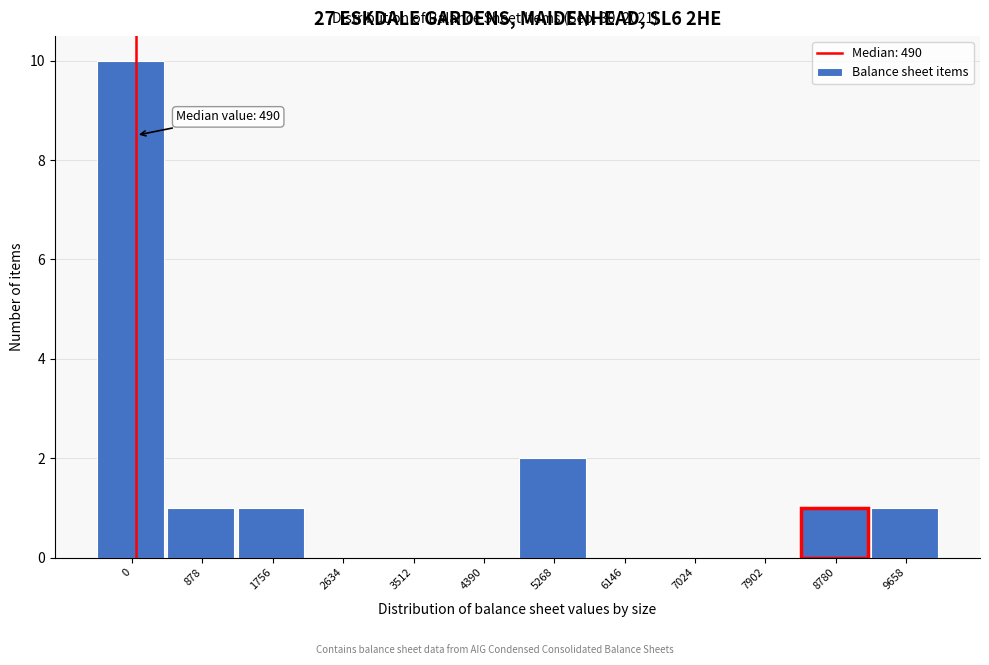

Reading left to right, transcribe all the data shown in this chart.

0=10	878=1	1756=1	2634=0	3512=0	4390=0	5268=2	6146=0	7024=0	7902=0	8780=1	9658=1